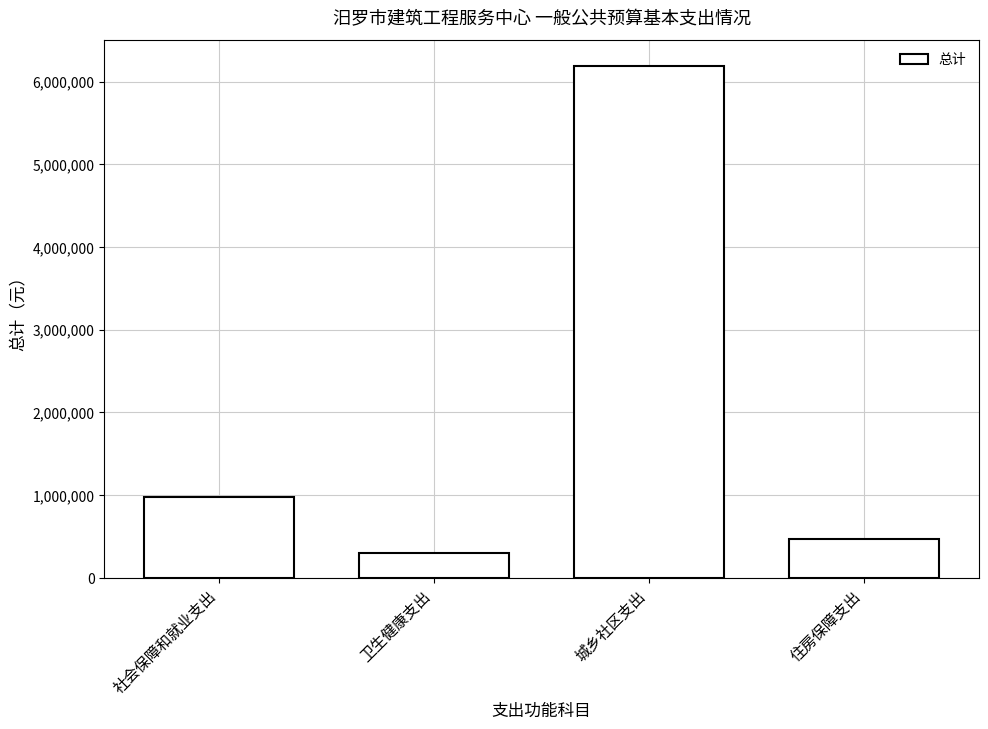

What is the approximate value at 城乡社区支出?

6191408.2